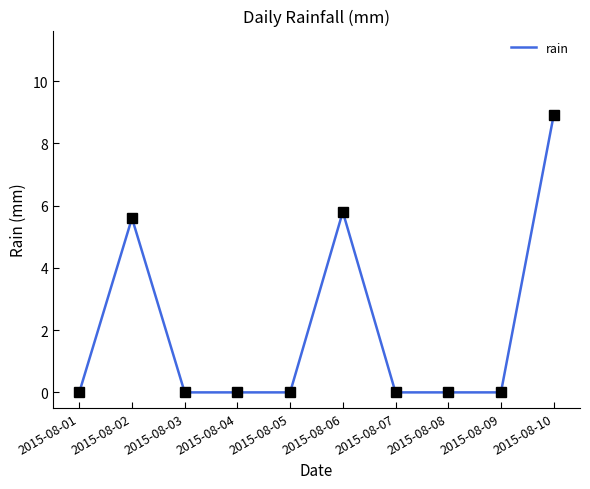

Approximately how many times larger is the value at 2015-08-10 compared to 2015-08-02?

1.6